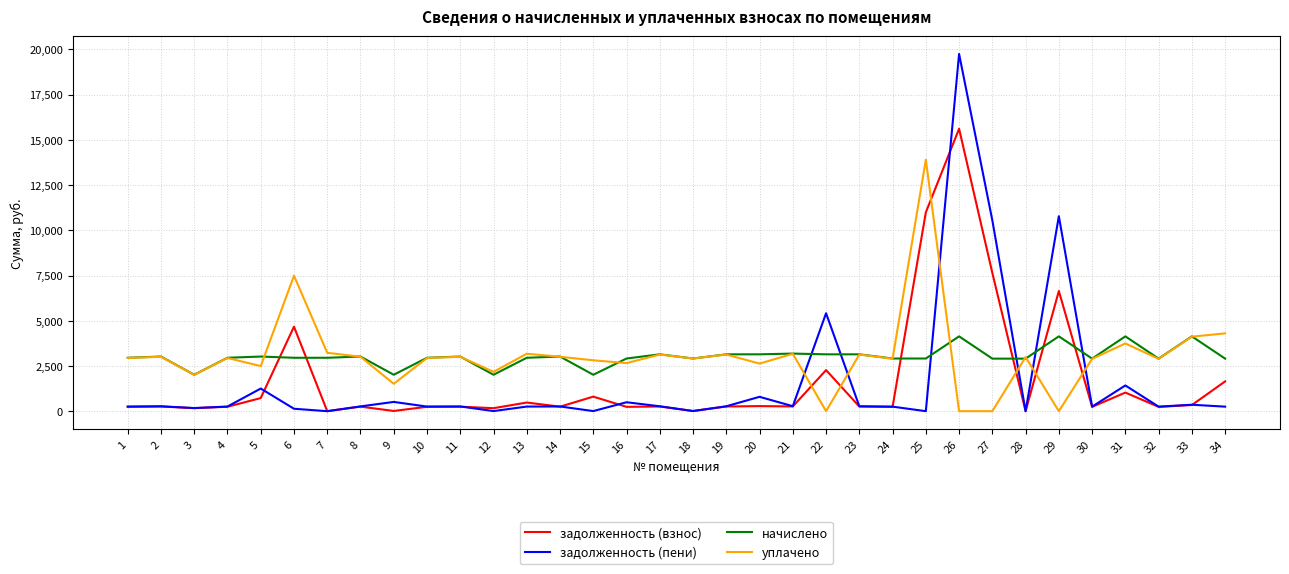

Is this an area chart (filled region under the line)?

No